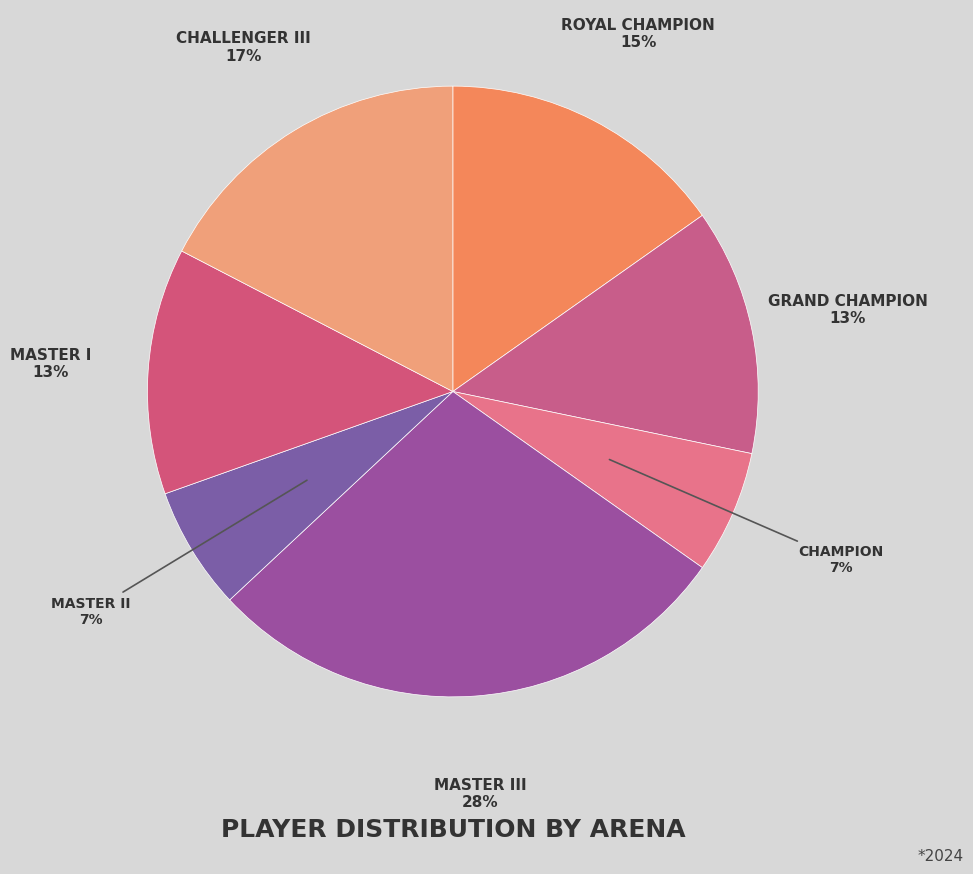

To the nearest percent, what is the average slice percentage?

14%